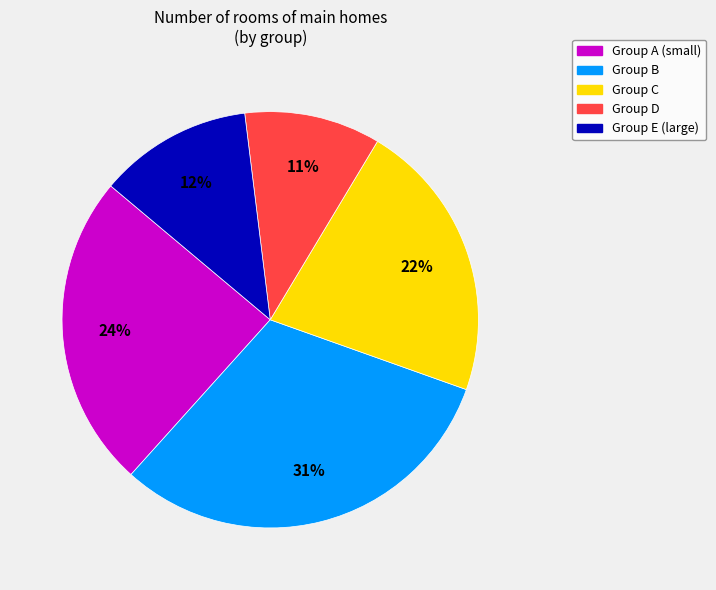

Do Group D and Group B together represent more than half of the pie?

No